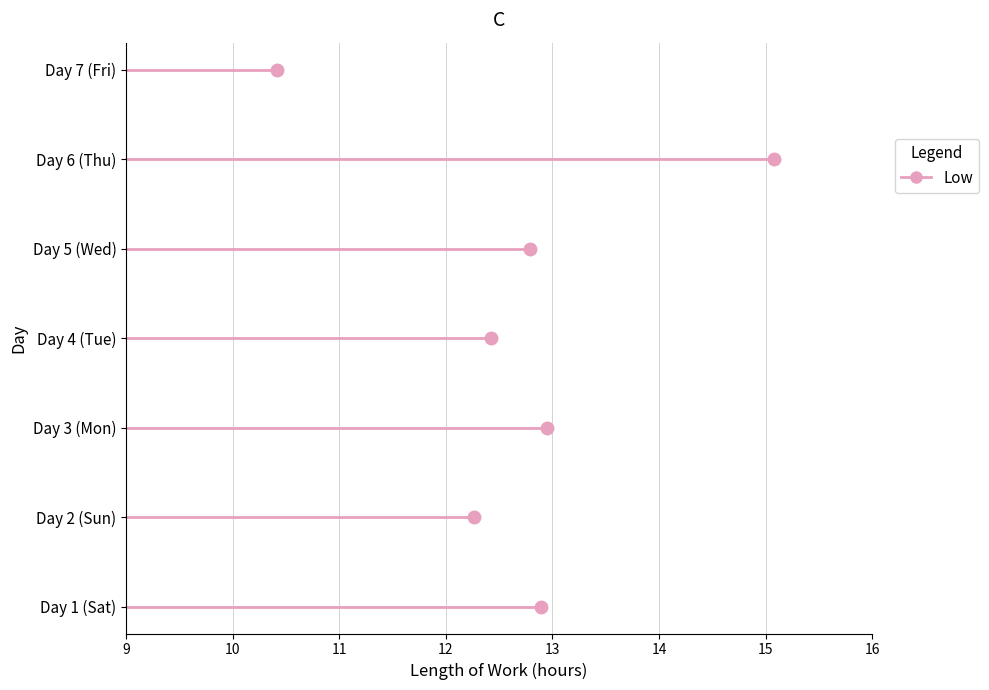

List the labels in order of value, smallest first.

Day 7 (Fri), Day 2 (Sun), Day 4 (Tue), Day 5 (Wed), Day 1 (Sat), Day 3 (Mon), Day 6 (Thu)